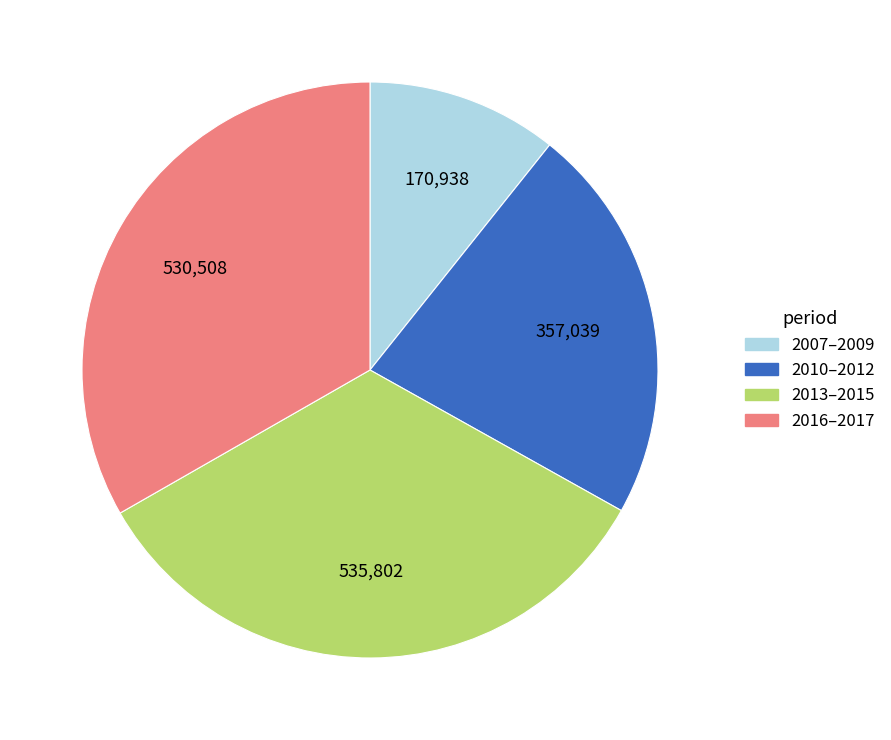

Count the number of slices in the pie.

4